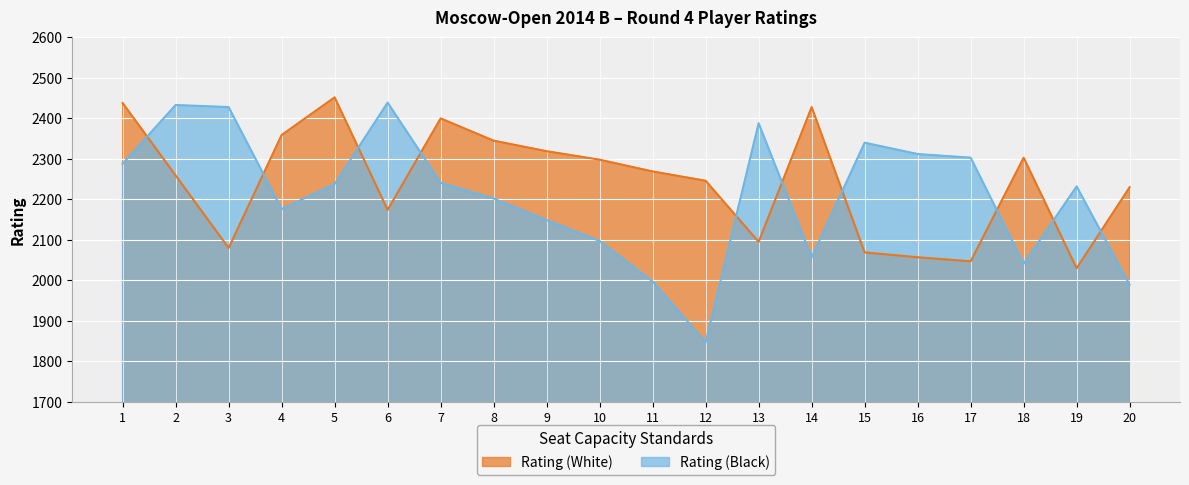

After their last crossing, which series has the higher values: Rating (Black) or Rating (White)?

Rating (White)